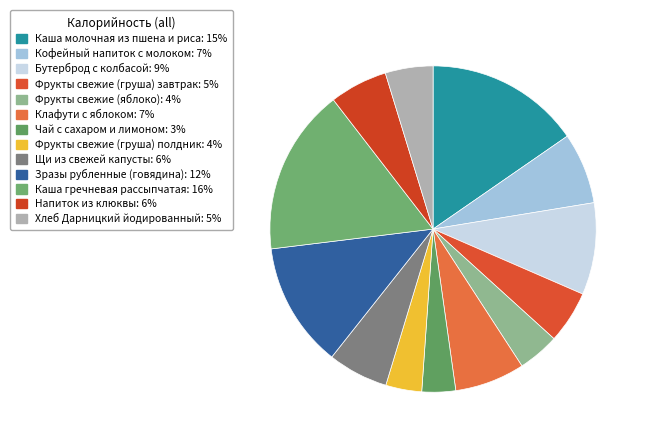

Does Хлеб Дарницкий йодированный represent more than half of the total?

No